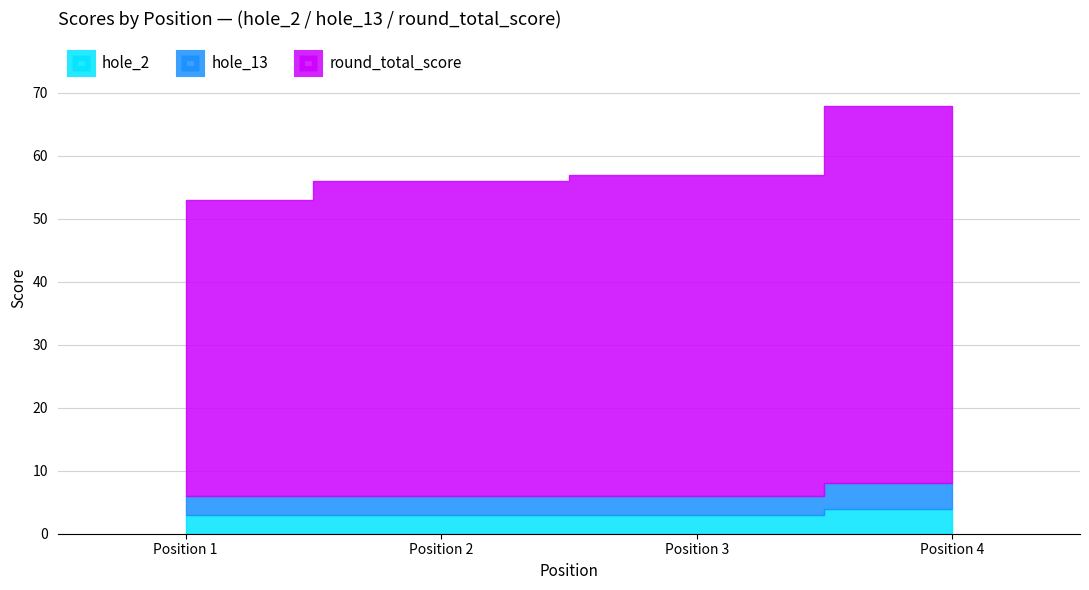

What is the difference between the maximum and minimum values in the round_total_score series?

15